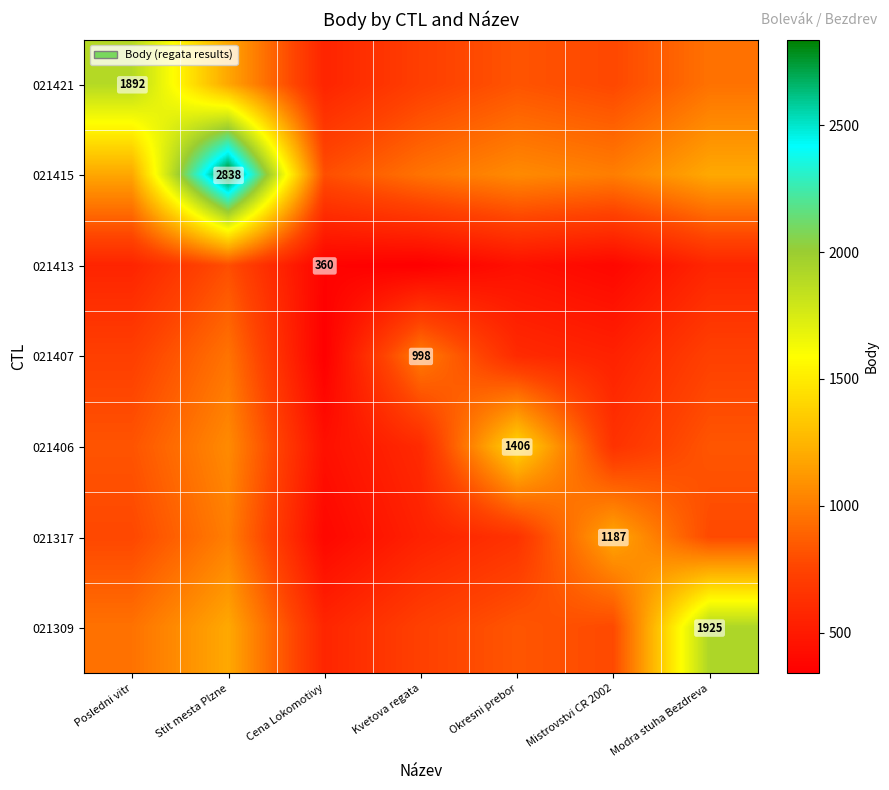

At how many categories does at least one series exceed 1373?

4